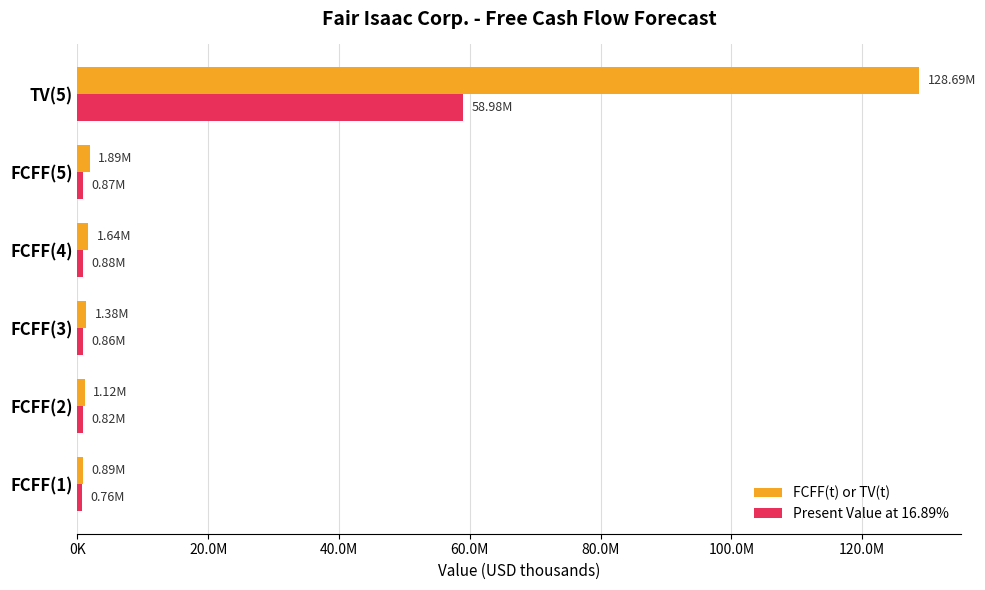

What is the minimum value shown in the chart?

758734